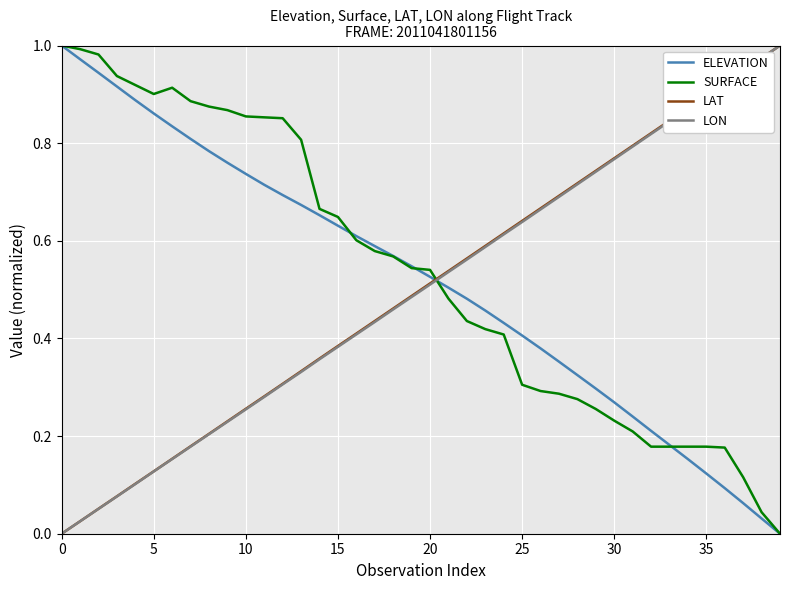

True or false: LAT and SURFACE intersect in this chart.

True